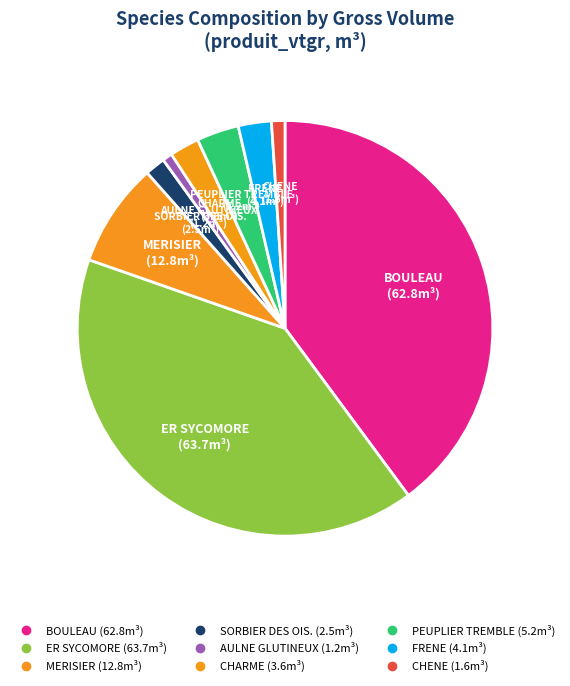

How many slices are in this pie chart?

9